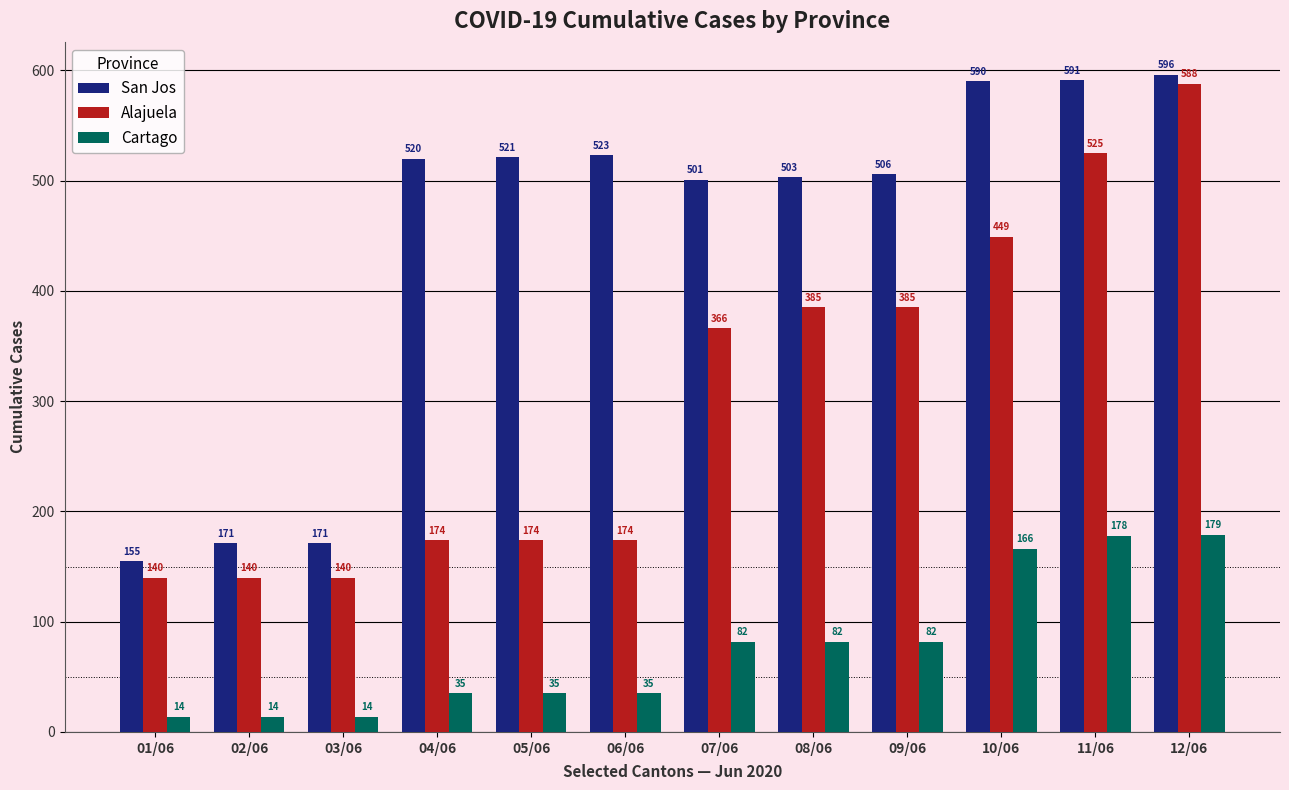

Is it true that Alajuela equals 248 at 05/06?

False